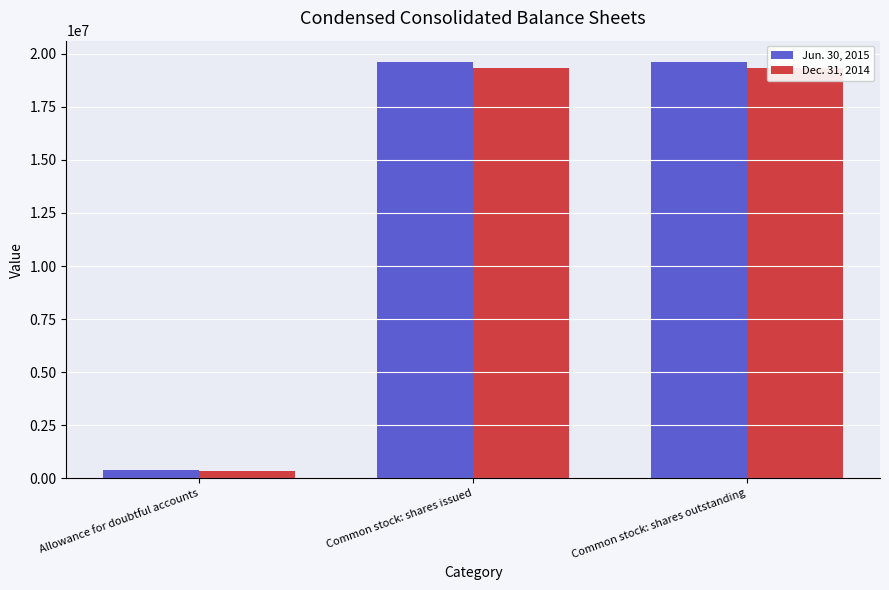

How many data points in Jun. 30, 2015 are less than 19630882?

1